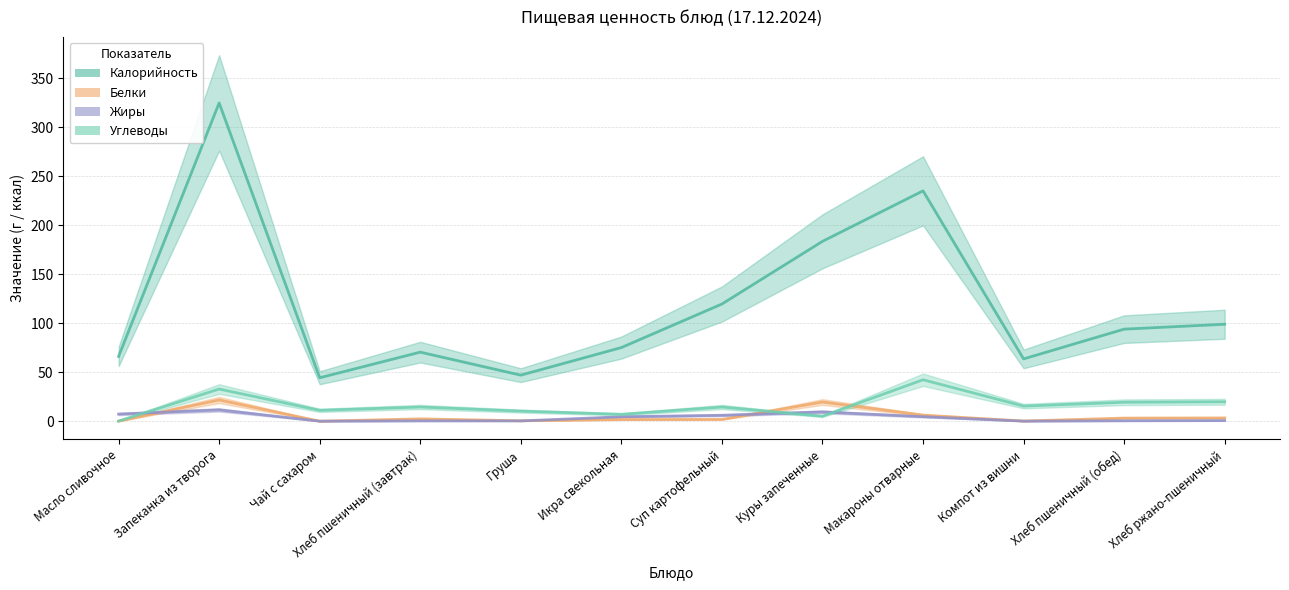

True or false: Белки and Жиры intersect in this chart.

True